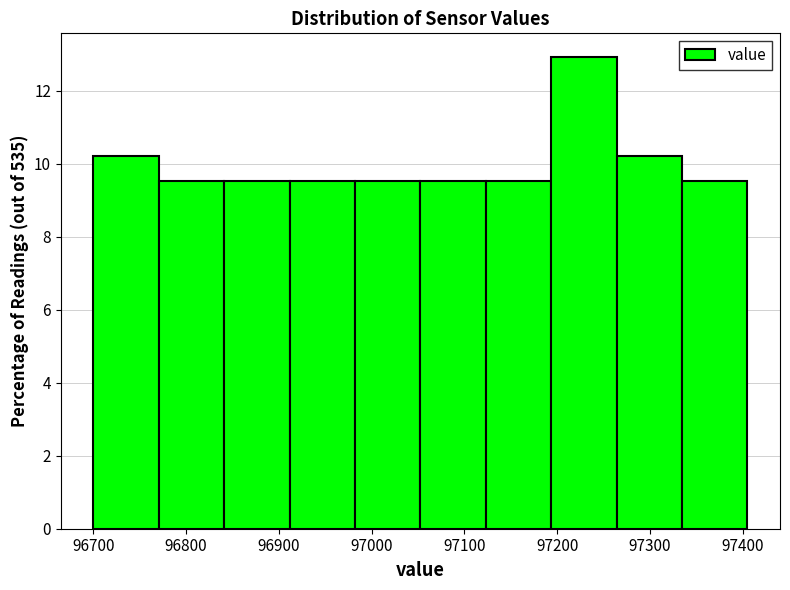

Reading left to right, transcribe this chart: for each bar, give the range it covers on the x-axis and its height. Neither the bar edges nor the heights are printed on the chart, so give them approximately, as read against the axes.

96700 to 96770: 10.2
96770 to 96840: 9.6
96840 to 96910: 9.6
96910 to 96980: 9.6
96980 to 97050: 9.6
97050 to 97120: 9.6
97120 to 97190: 9.6
97190 to 97260: 13.0
97260 to 97330: 10.2
97330 to 97400: 9.6